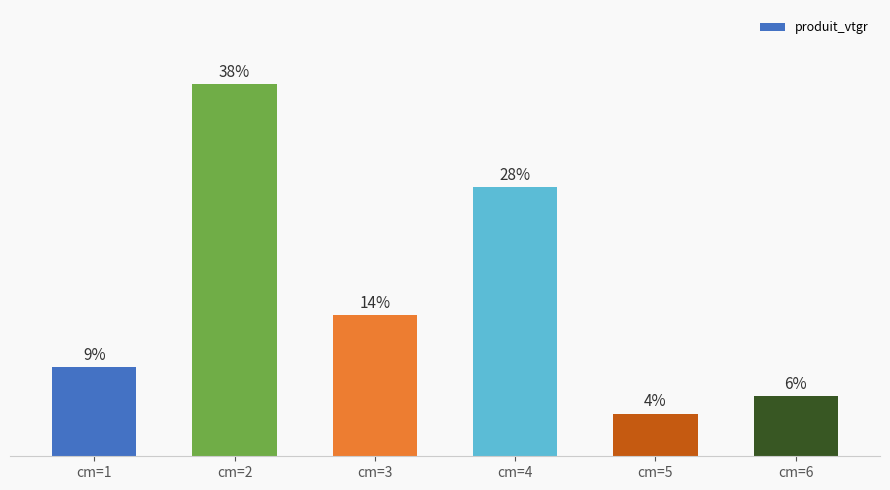

What is the ratio of the value at cm=3 to the value at cm=2?

0.4